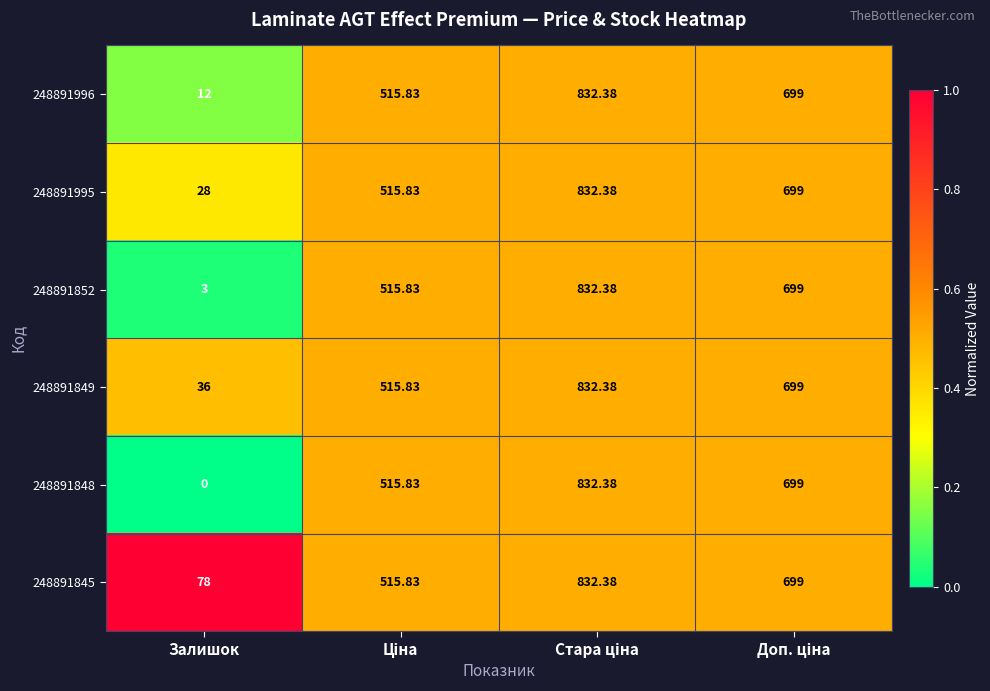

Which category has the lowest value across all series?

Залишок